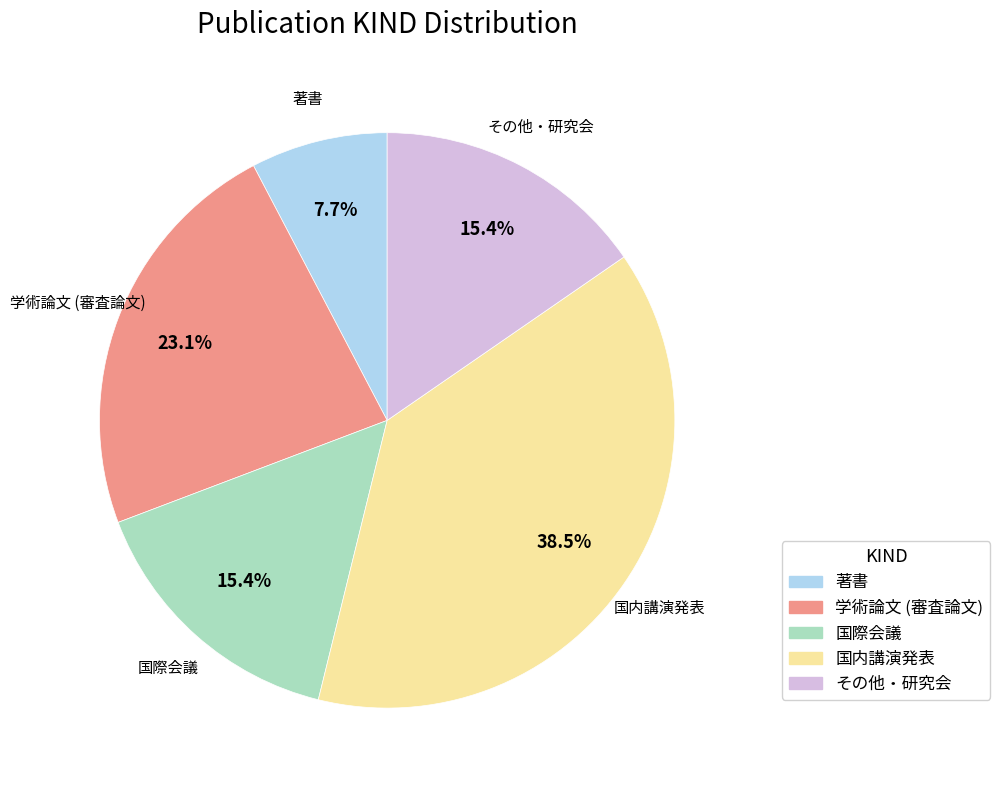

What percentage is the 著書 slice, to the nearest percent?

8%